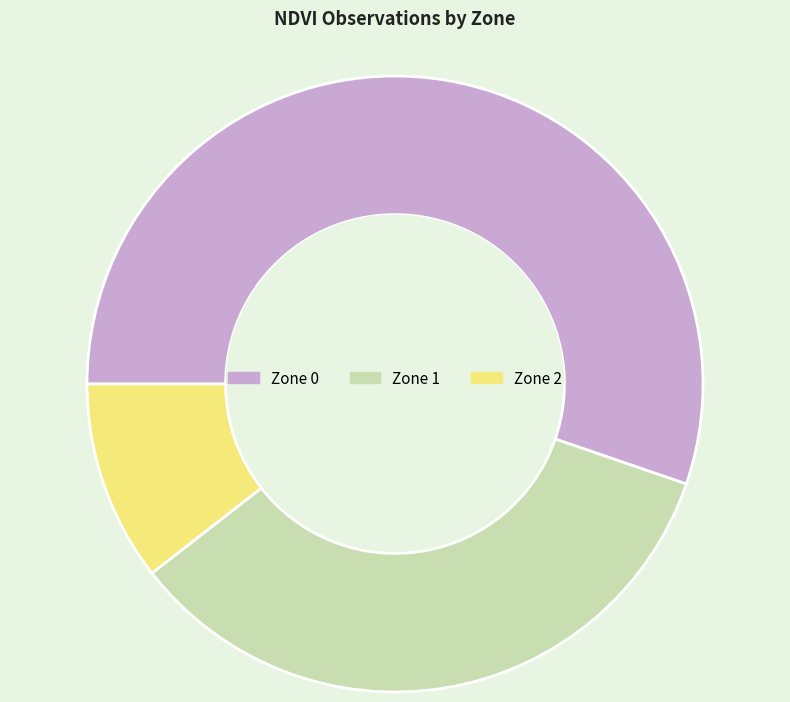

True or false: Zone 2 accounts for 20% of the total.

False